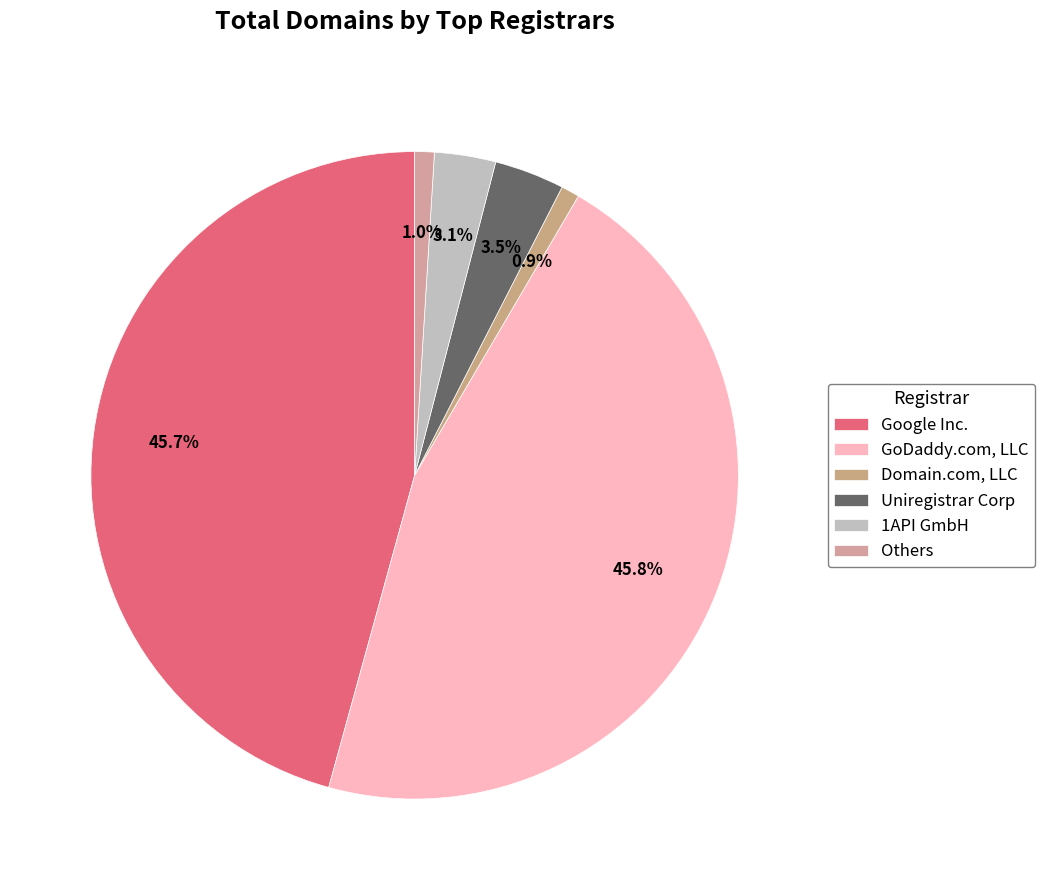

Does GoDaddy.com, LLC represent more than half of the total?

No